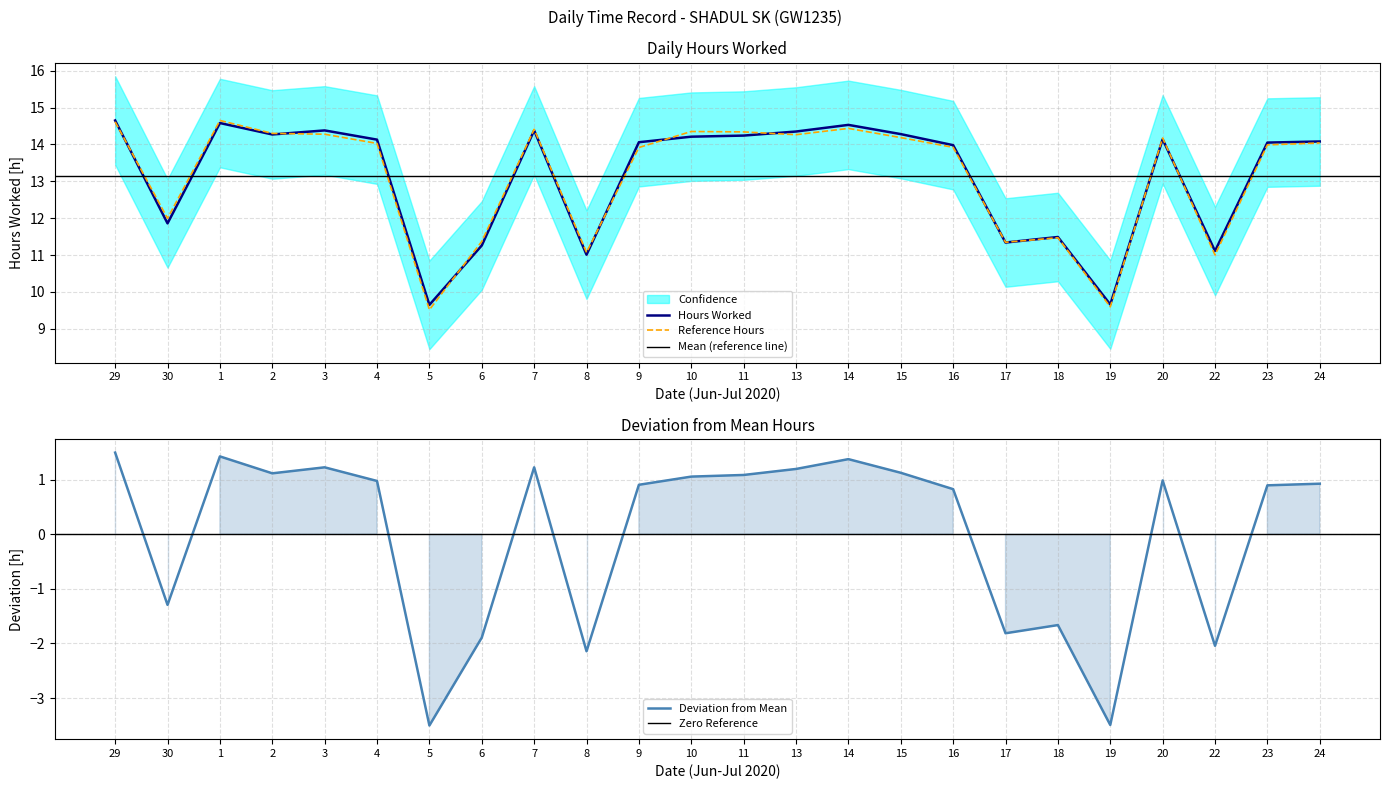

What is the difference between the maximum and minimum values?

5.0